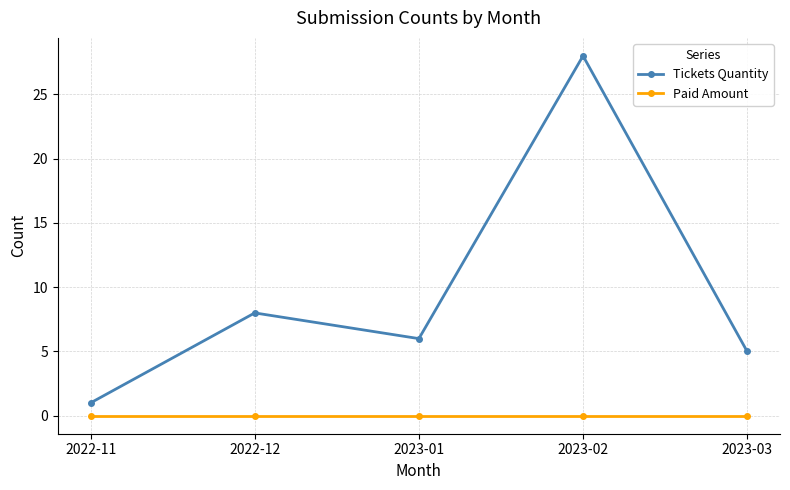

Rank the categories by Tickets Quantity value from lowest to highest.

2022-11, 2023-03, 2023-01, 2022-12, 2023-02